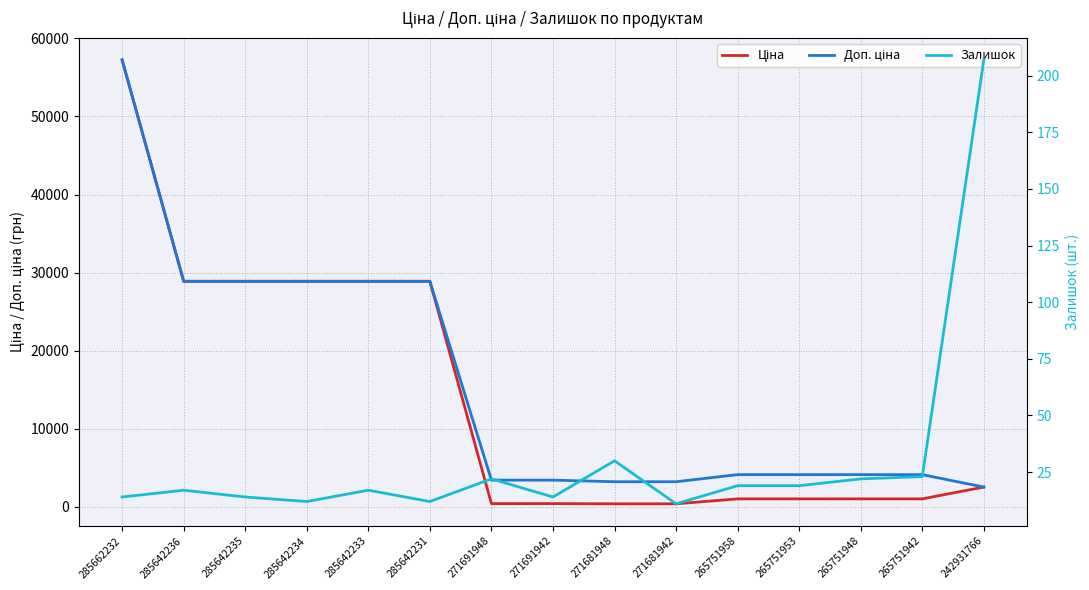

Rank the series at 271681948 from lowest to highest value.

Залишок, Ціна, Доп. ціна